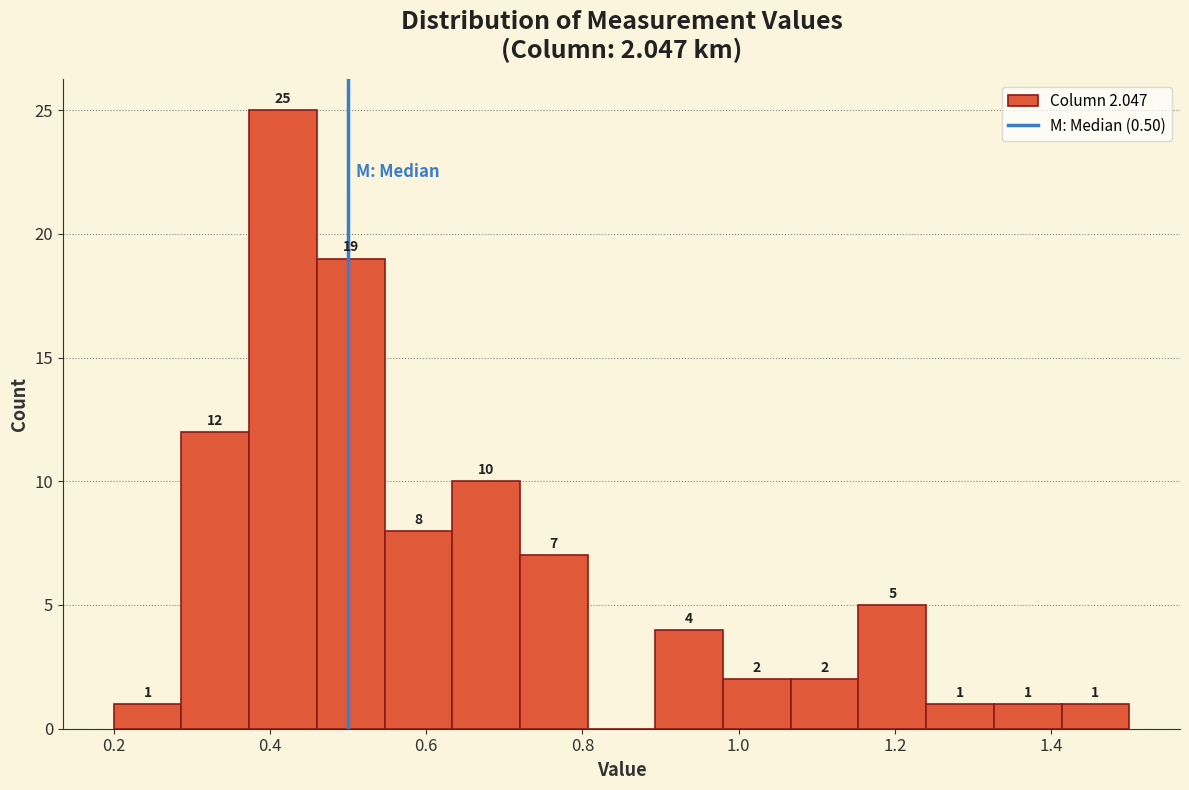

Over which range of the x-axis is the bar tallest?

0.38 to 0.46